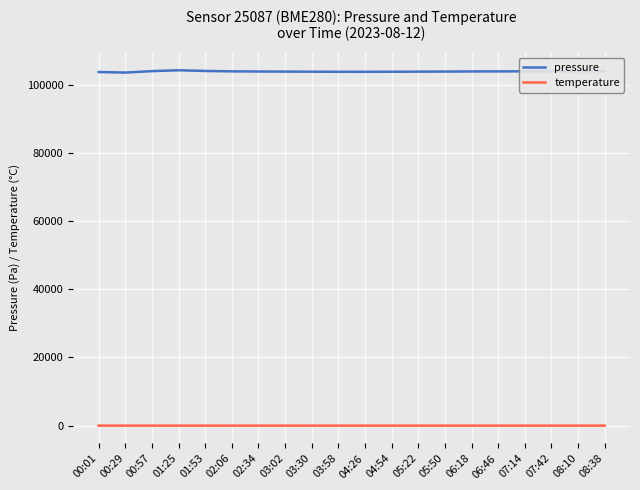

Which series has the largest total across all categories?

pressure